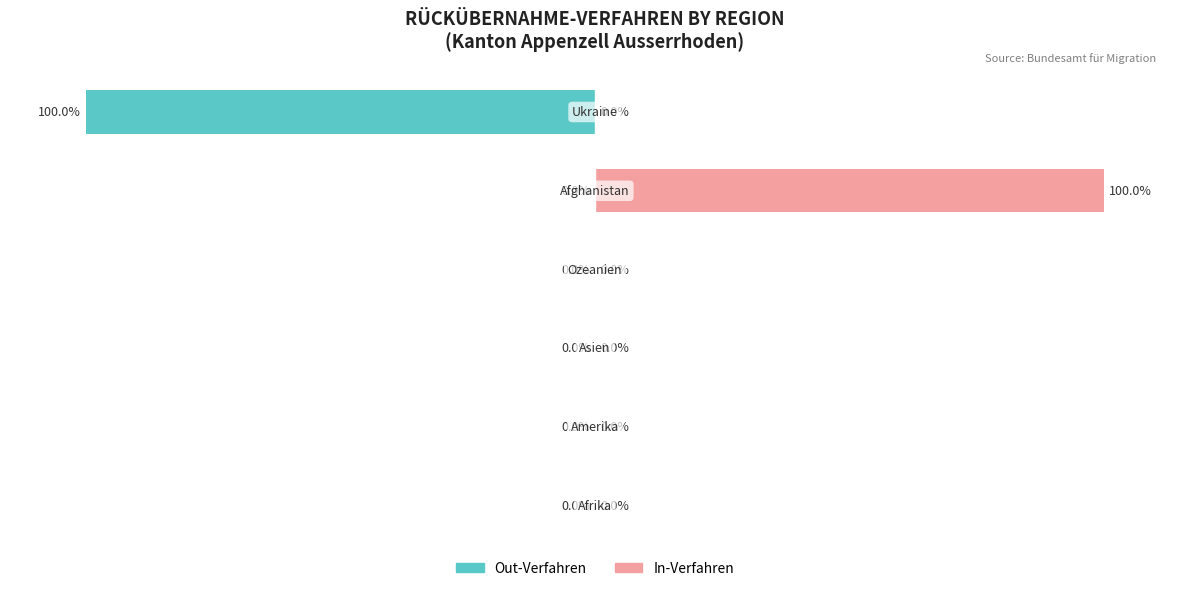

List the labels in order of Out-Verfahren value, largest first.

Ukraine, Afrika, Amerika, Asien, Ozeanien, Afghanistan